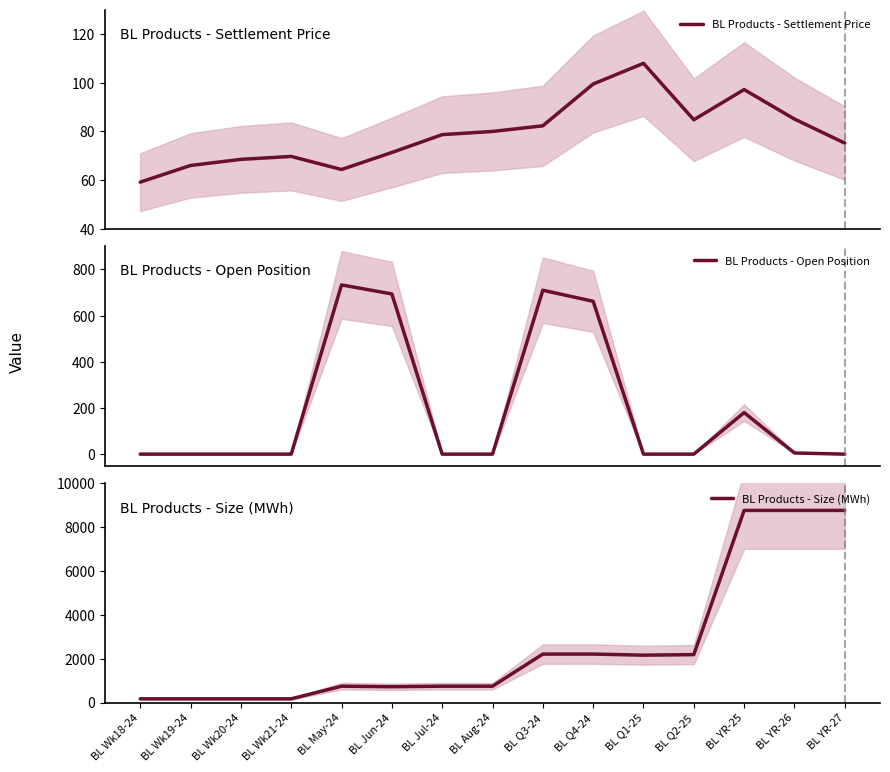

What are all the series names shown in the legend?

BL Products - Settlement Price, BL Products - Open Position, BL Products - Size (MWh)